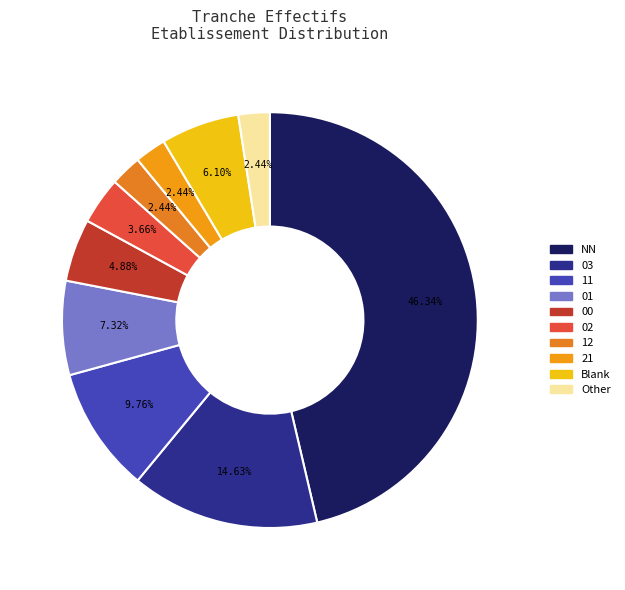

How many segments does this pie chart have?

10